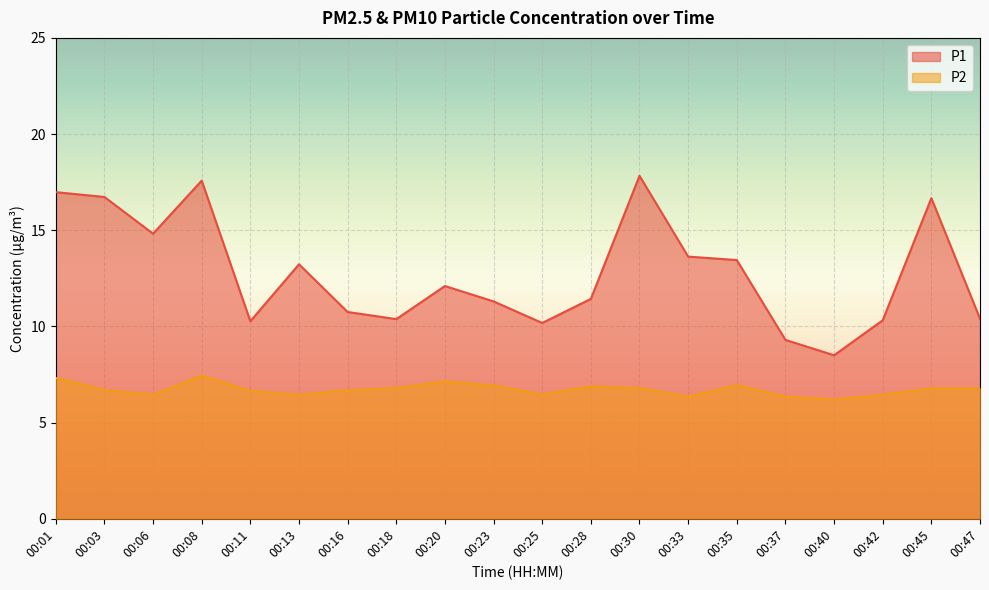

List the series in order of their overall mean, lowest first.

P2, P1